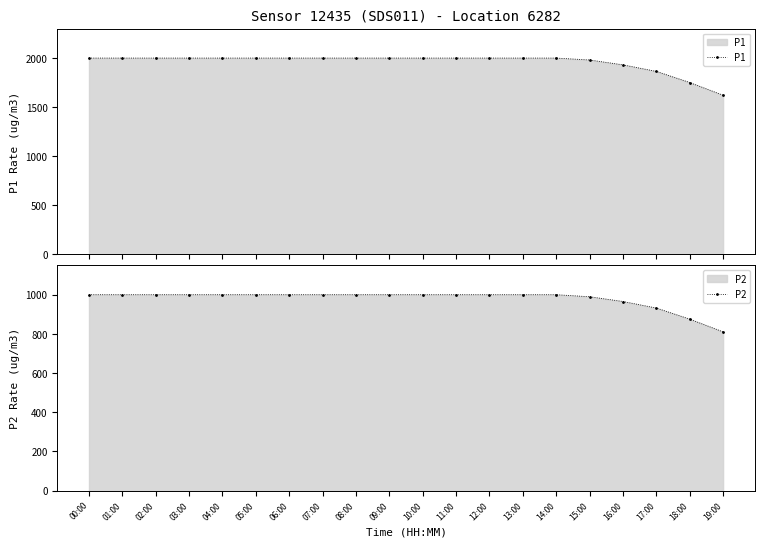

What is the highest value of the P1 series?

1999.9